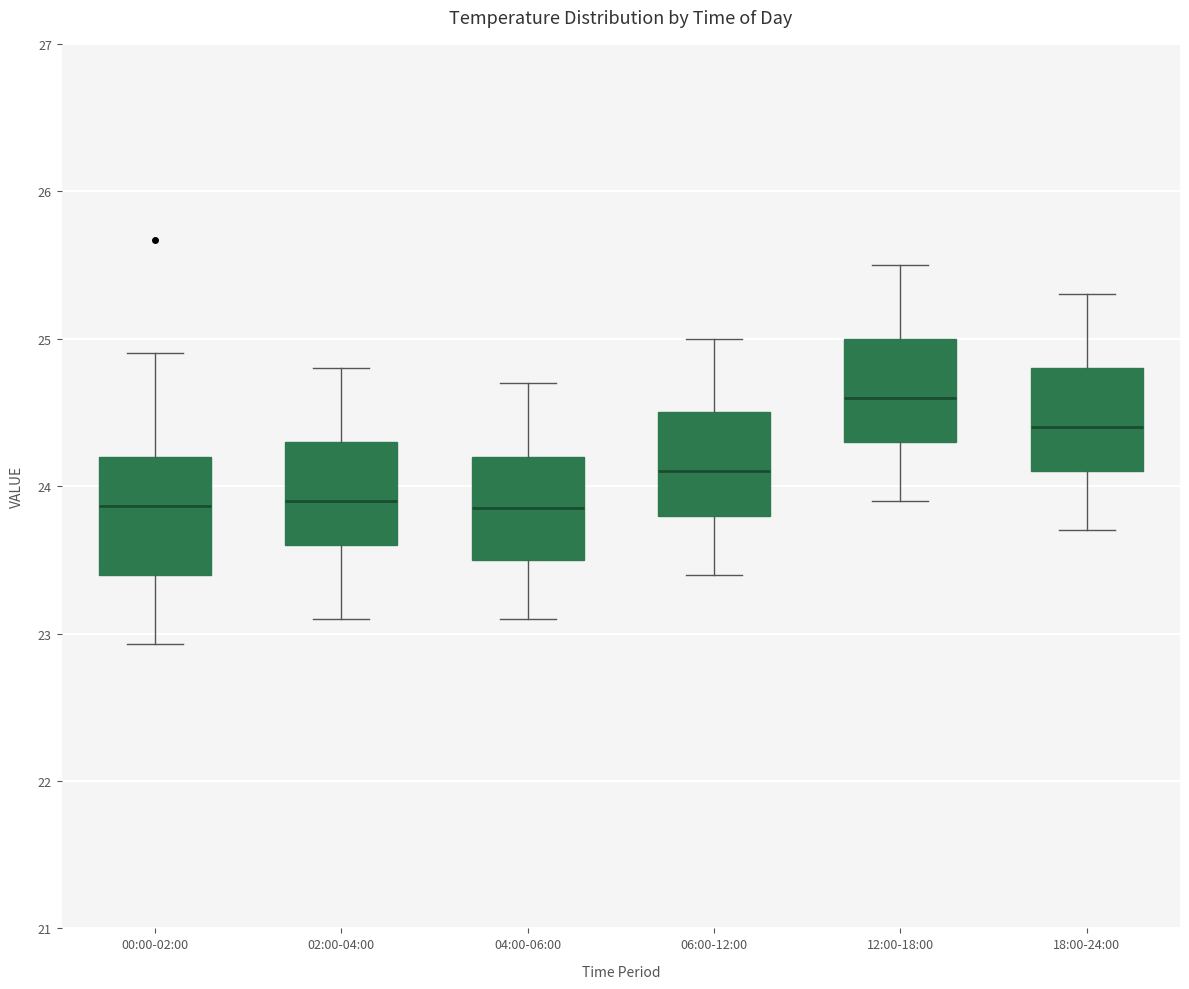

Comparing the boxes themselves (not the whiskers), which one is the tallest?

00:00-02:00